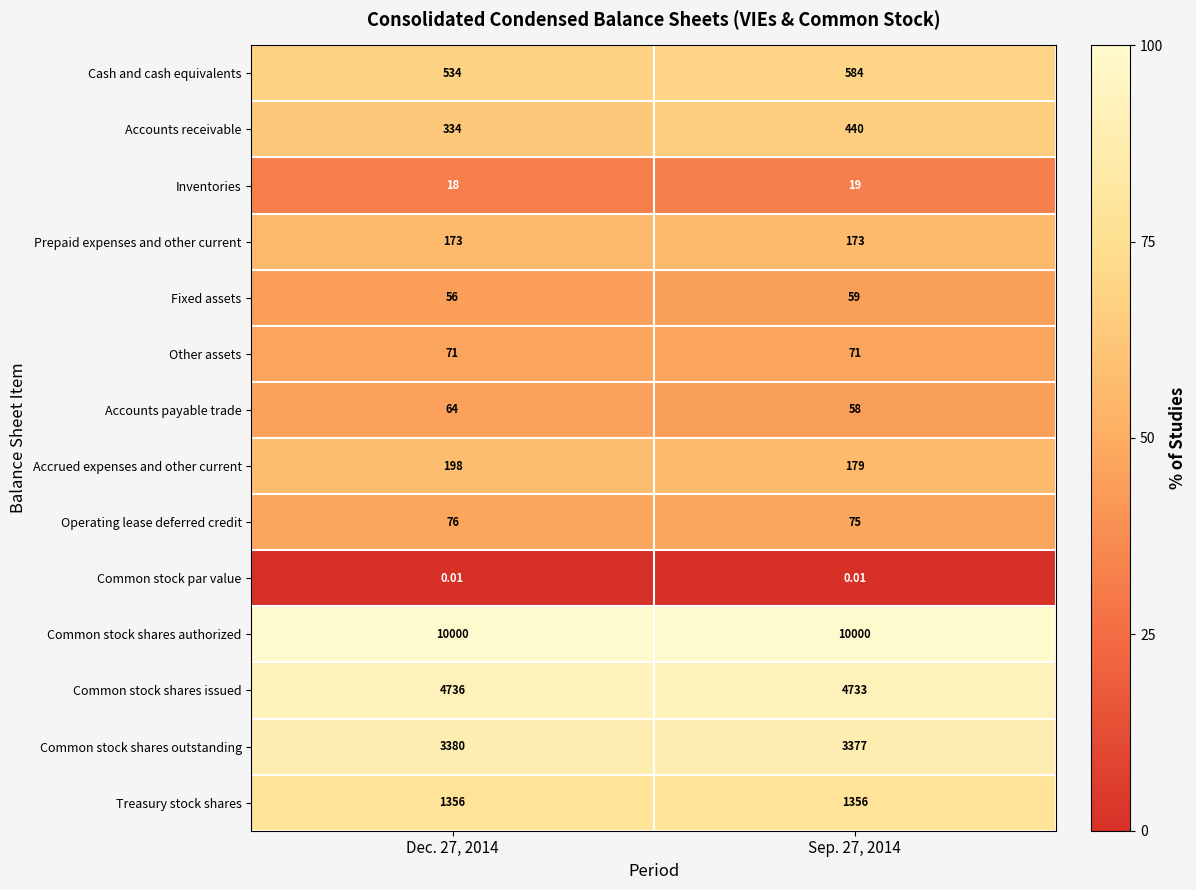

Which series has the largest total across all categories?

Common stock shares authorized